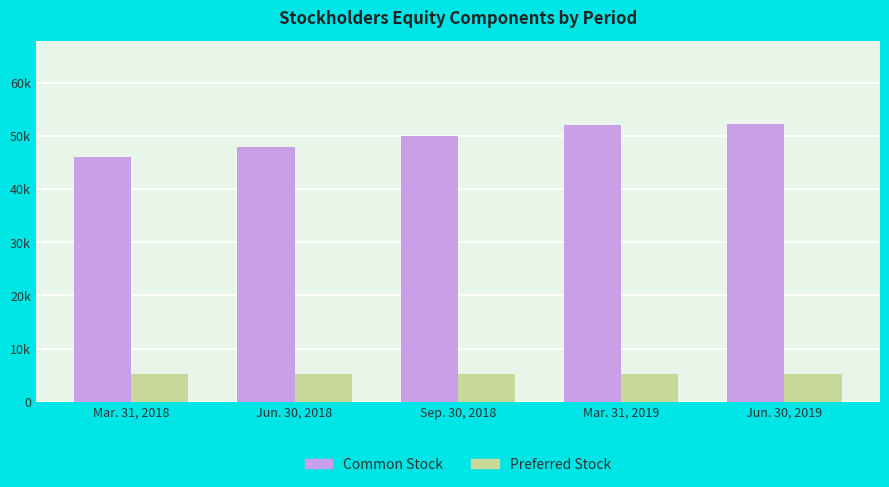

What is the value of the Preferred Stock bar at the 2nd from the left?

5200